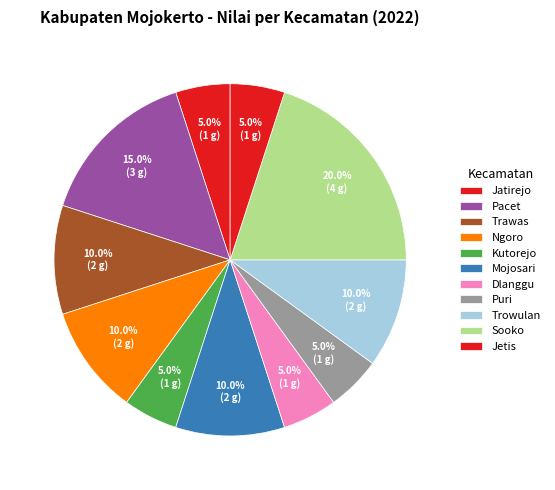

The Jetis slice represents 1% of the pie. True or false?

False